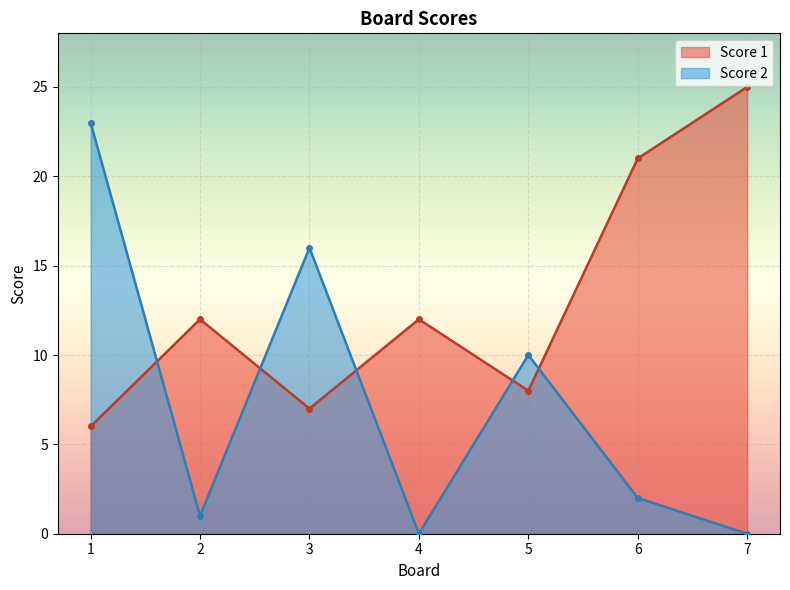

After their last crossing, which series has the higher values: Score 2 or Score 1?

Score 1